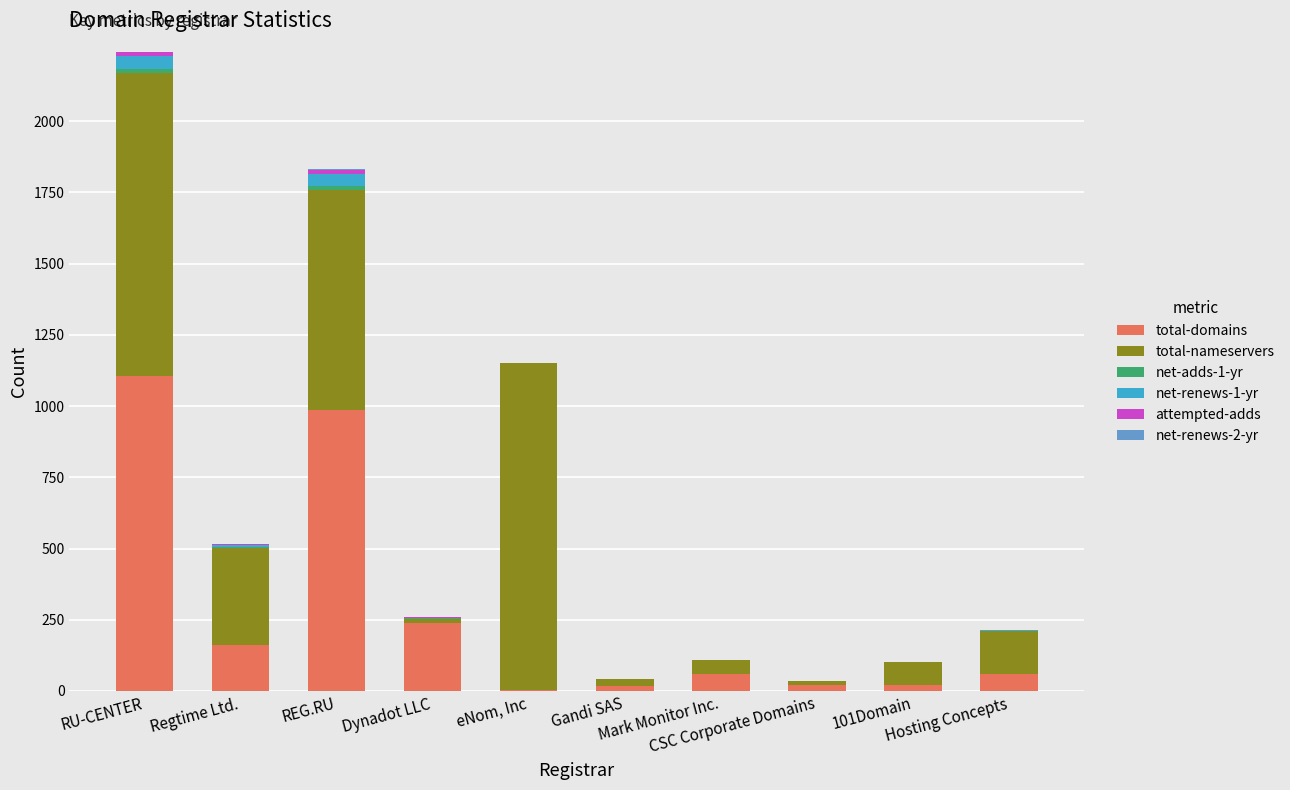

What is the maximum value for total-domains?

1104